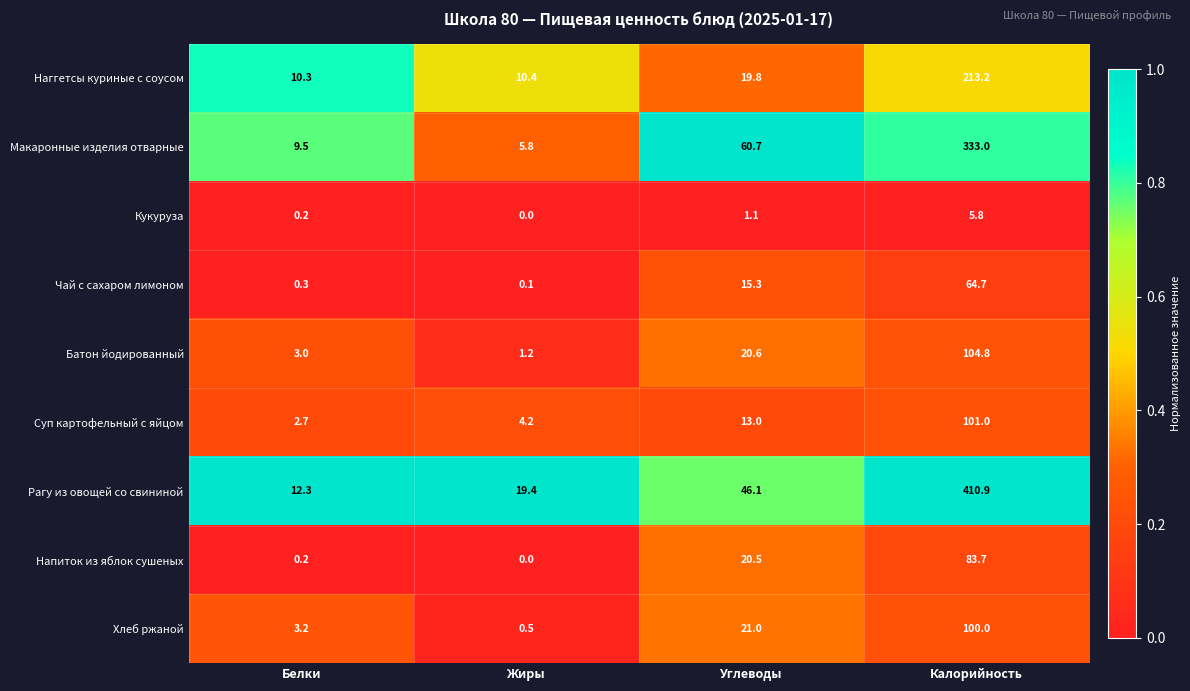

How many data points in Напиток из яблок сушеных are above 20?

2